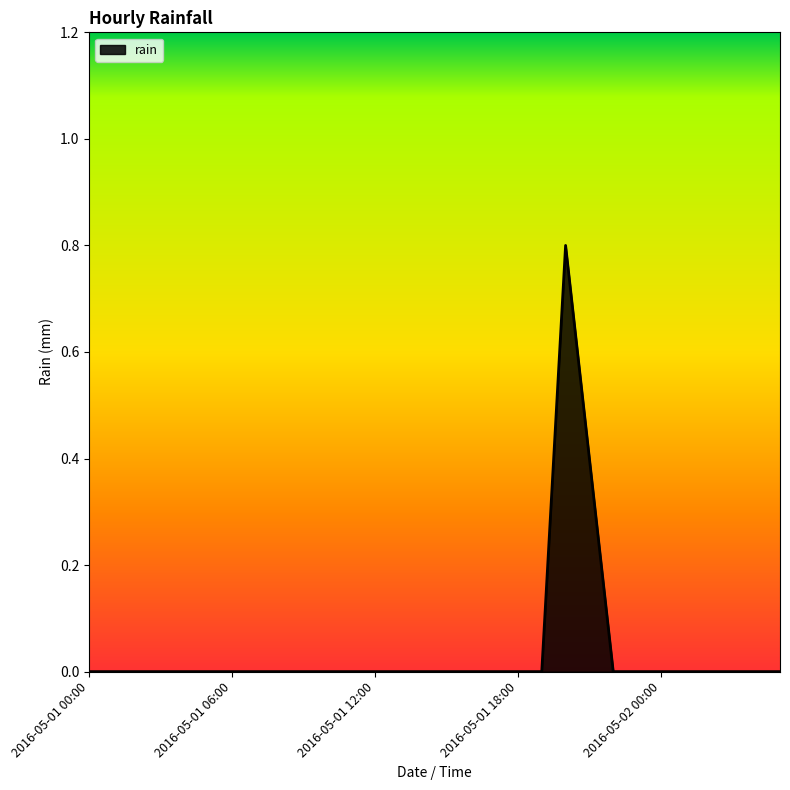

Count the values in the range 0 to 1.

30